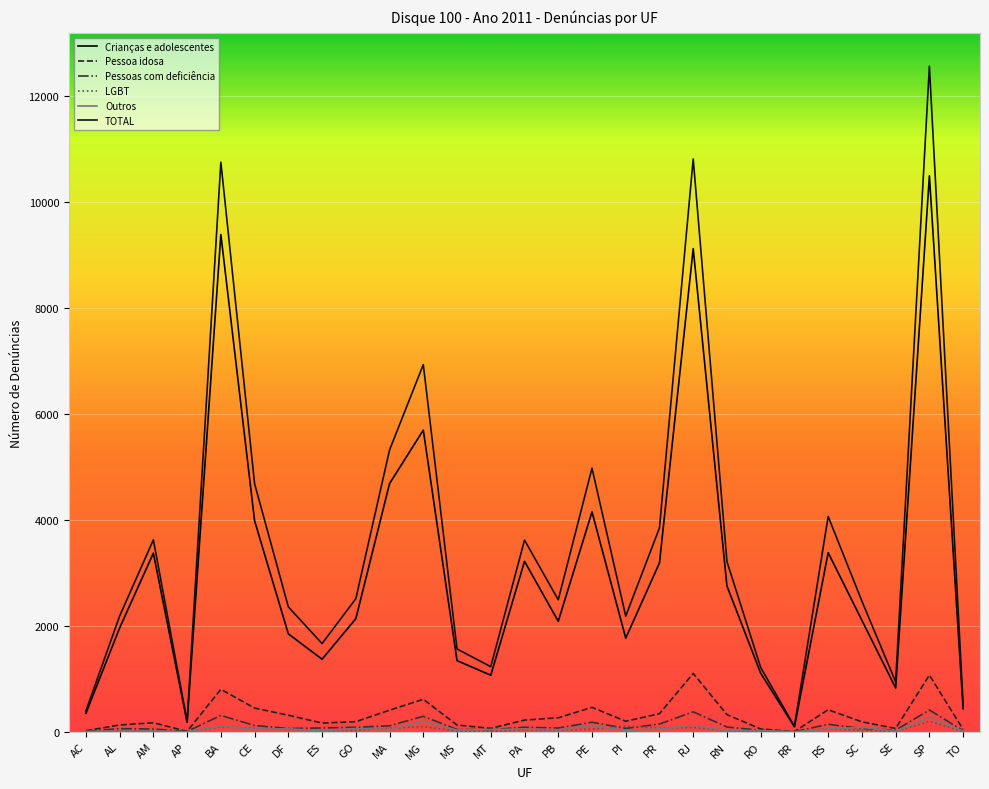

What is the sum of the Pessoa idosa values at SE and GO?

255